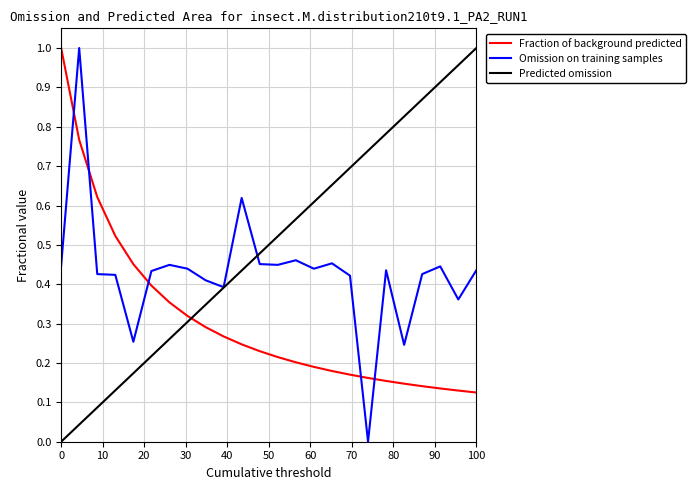

True or false: Fraction of background predicted and Predicted omission cross at least once.

True